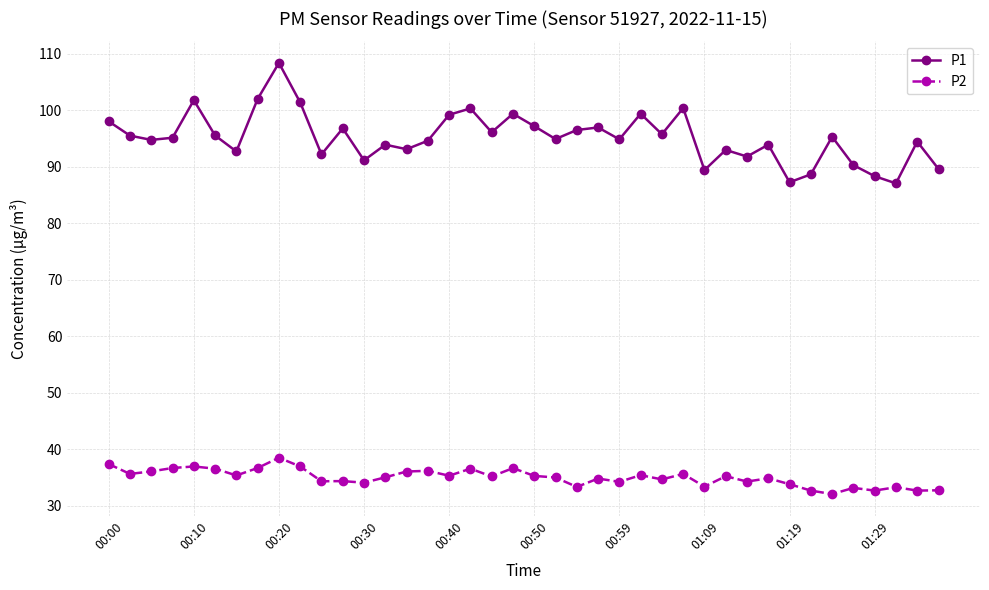

Which series has the largest range (max minus min)?

P1